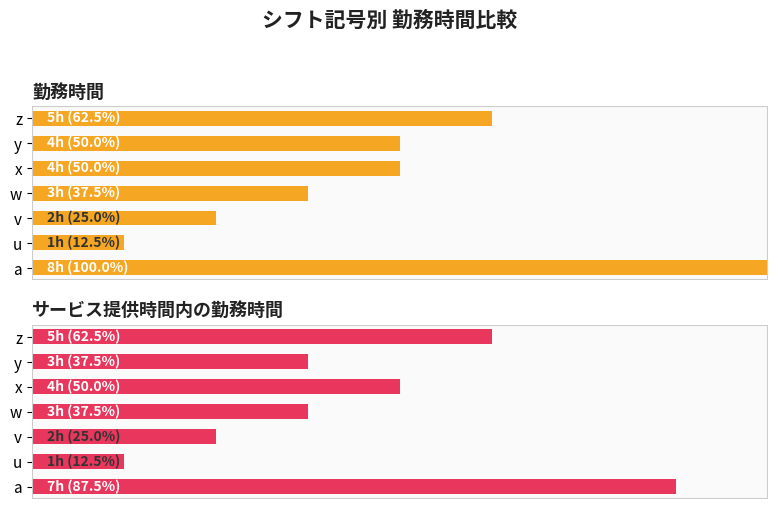

Reading right to left, extract all data points from this chart.

勤務時間: 5	4	4	3	2	1	8
サービス提供時間内の勤務時間: 5	3	4	3	2	1	7